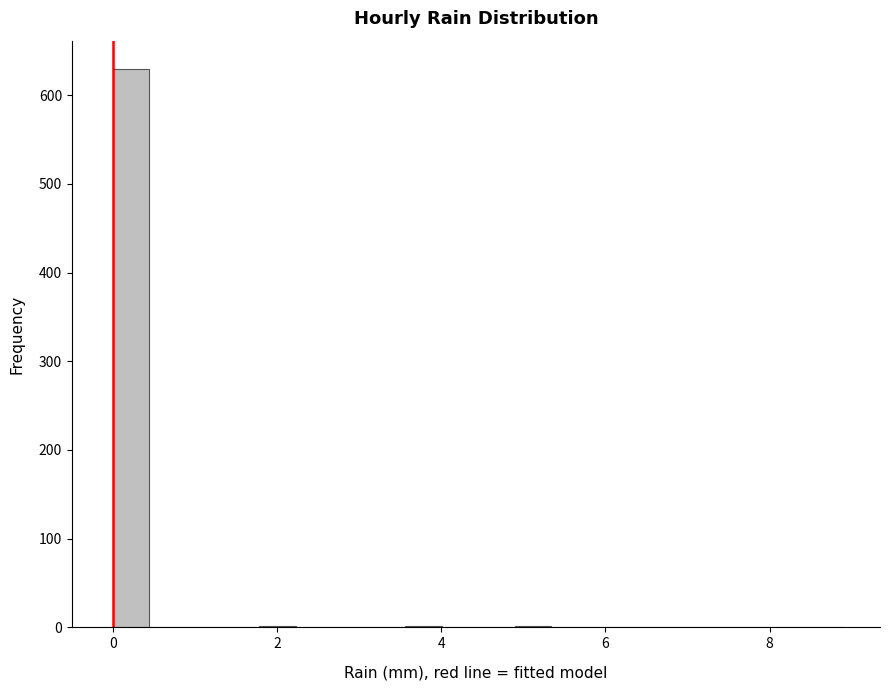

Read against the x-axis, roughly where is the centre of the tallest bar?

0.2